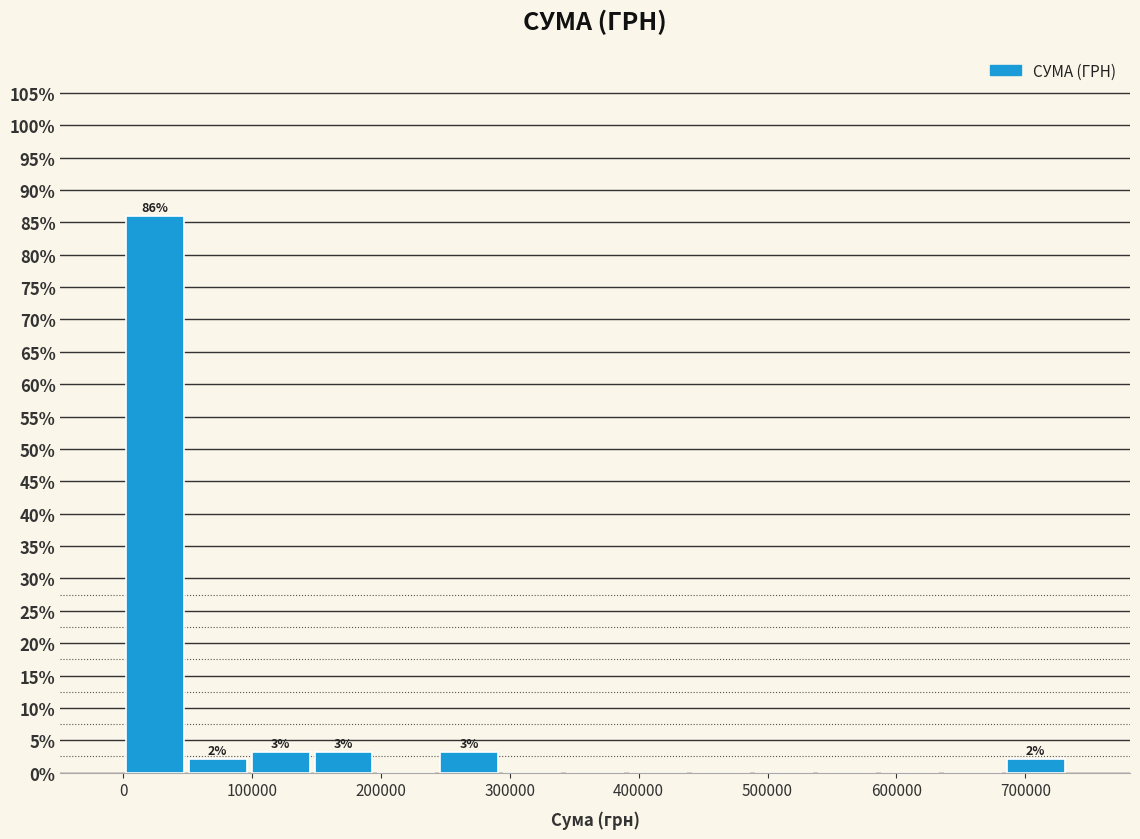

Which range on the x-axis has the tallest bar?

0 to 50000